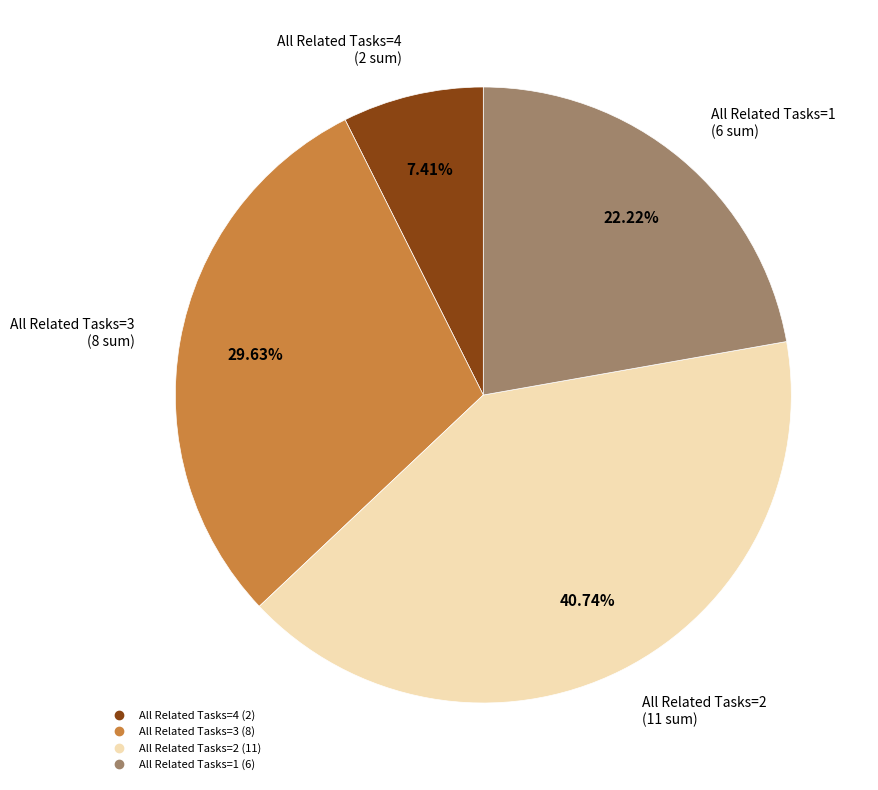

How many segments does this pie chart have?

4